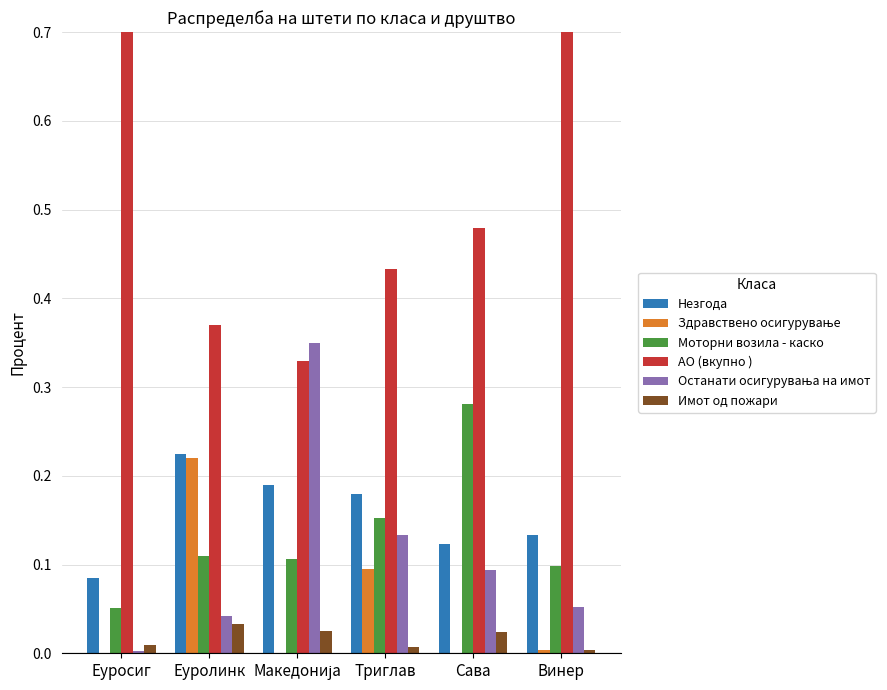

Which series has the largest range (max minus min)?

АО (вкупно )